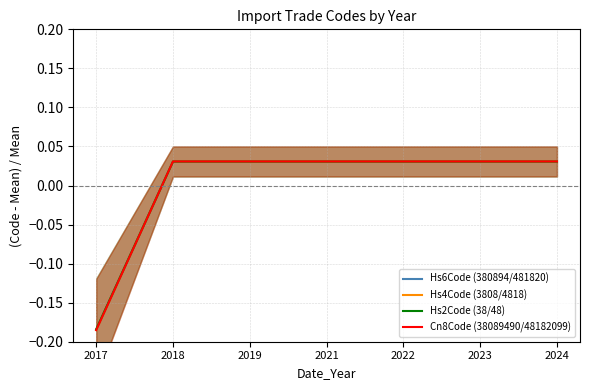

Count the Cn8Code (38089490/48182099) values in the range 0 to 1.

6